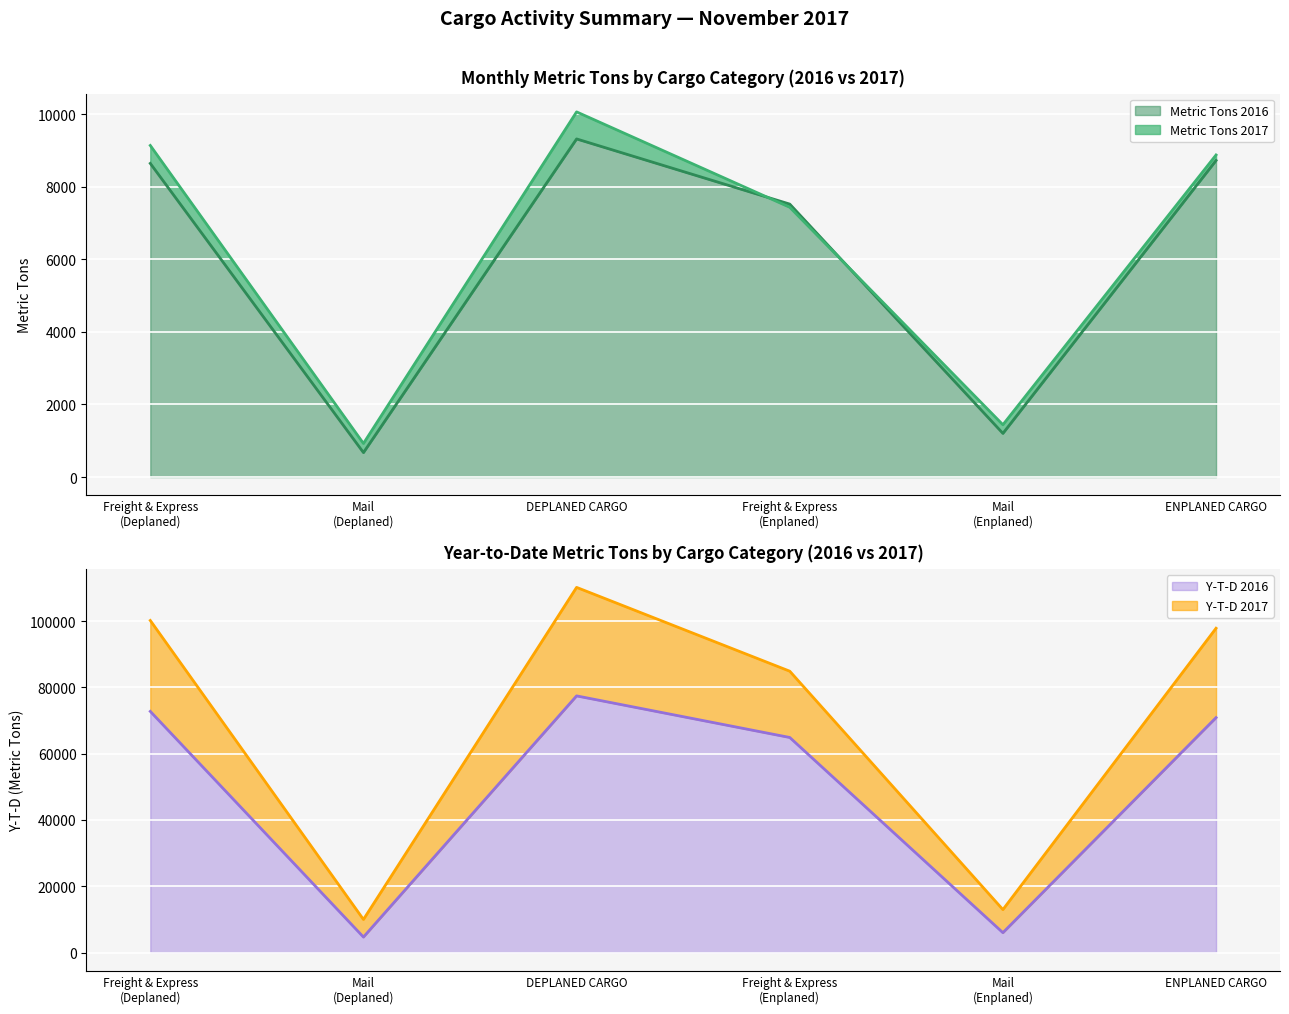

What position from the left is Freight & Express (Deplaned)?

1